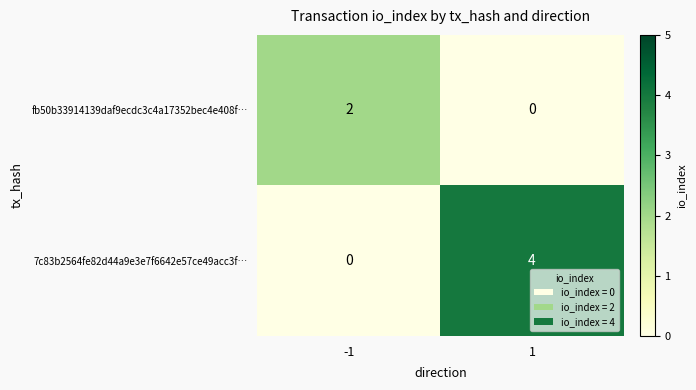

At how many categories does at least one series exceed 0?

2